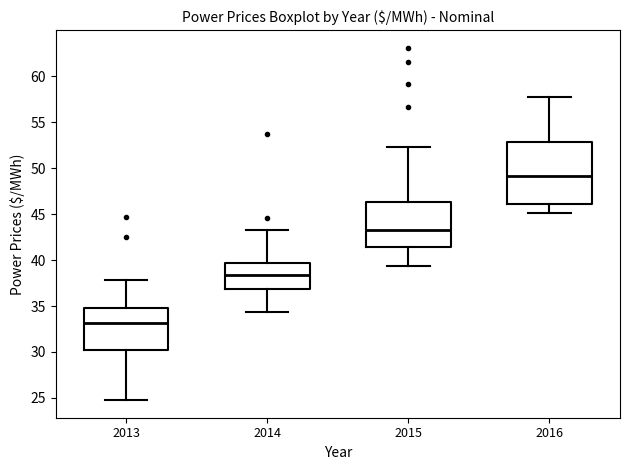

Which box has the highest median line?

2016